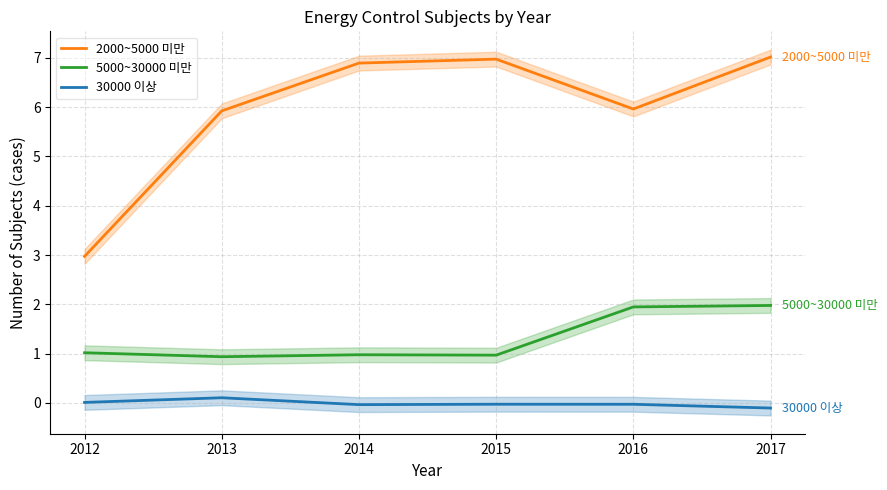

What is the value of the 5000~30000 미만 point at the 4th from the left?

1.0